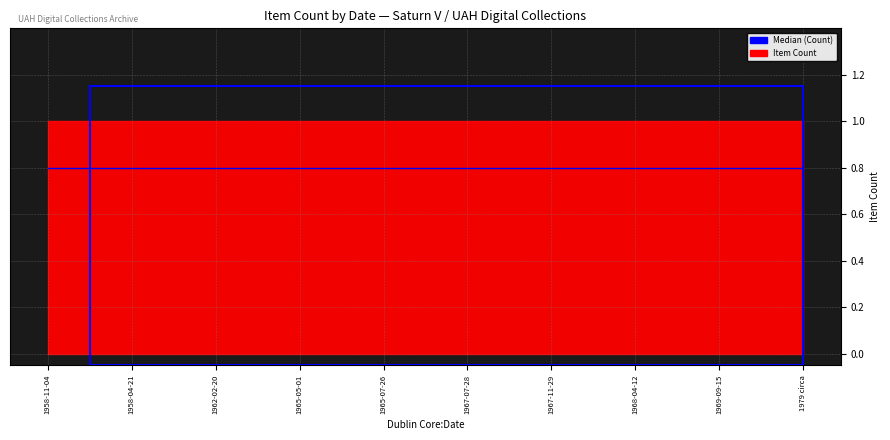

What is the label of the 4th point from the left?

1965-05-01